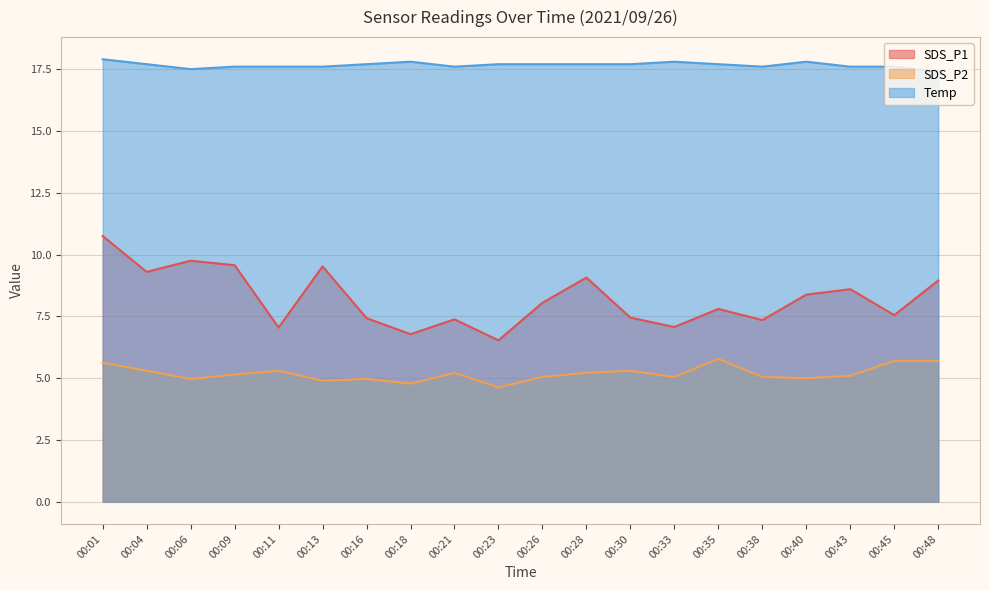

Which series has the largest range (max minus min)?

SDS_P1